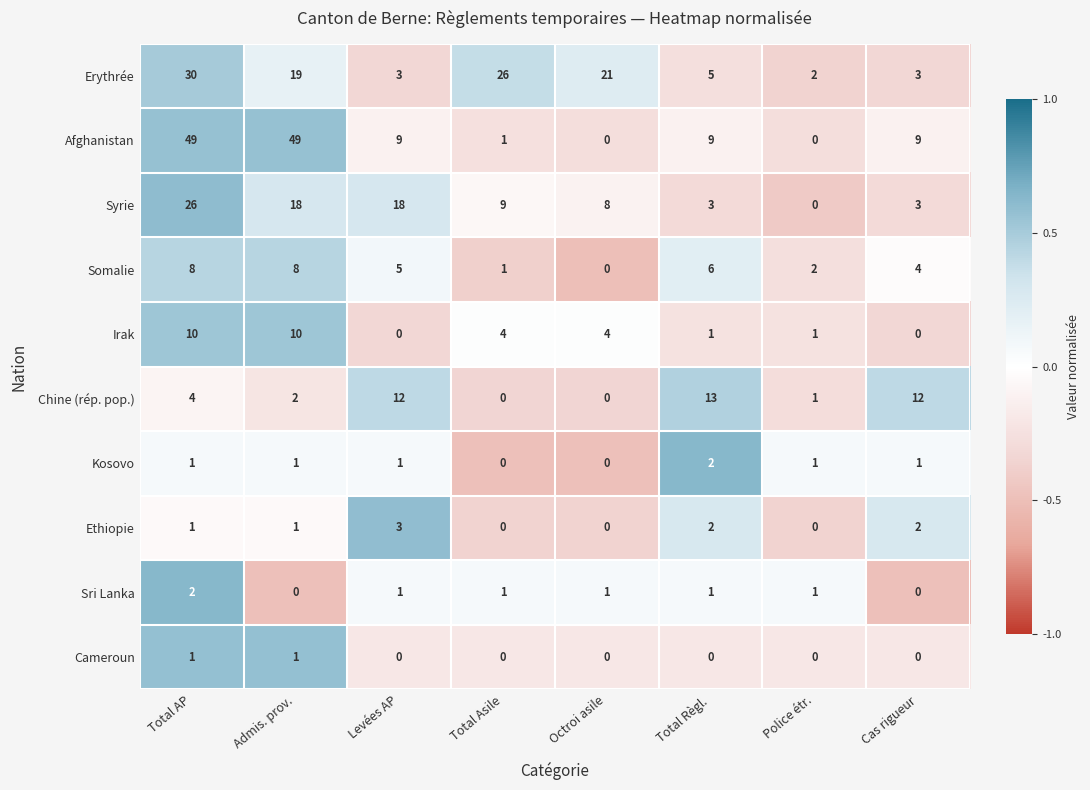

The Sri Lanka series shows 3 at Total AP. True or false?

False